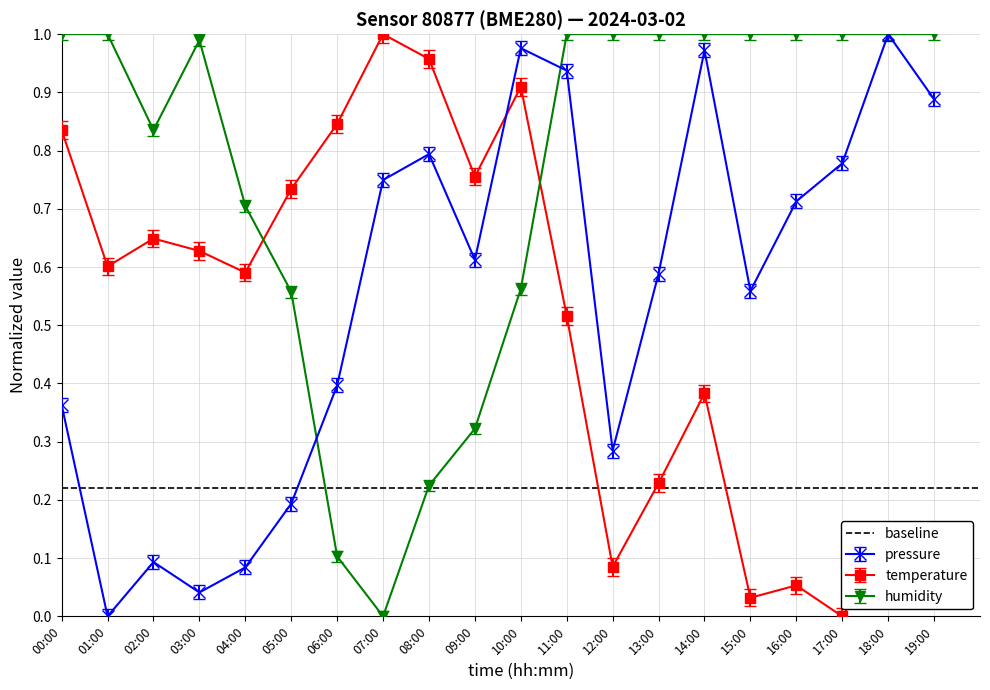

How many data points in temperature are above 0?

19